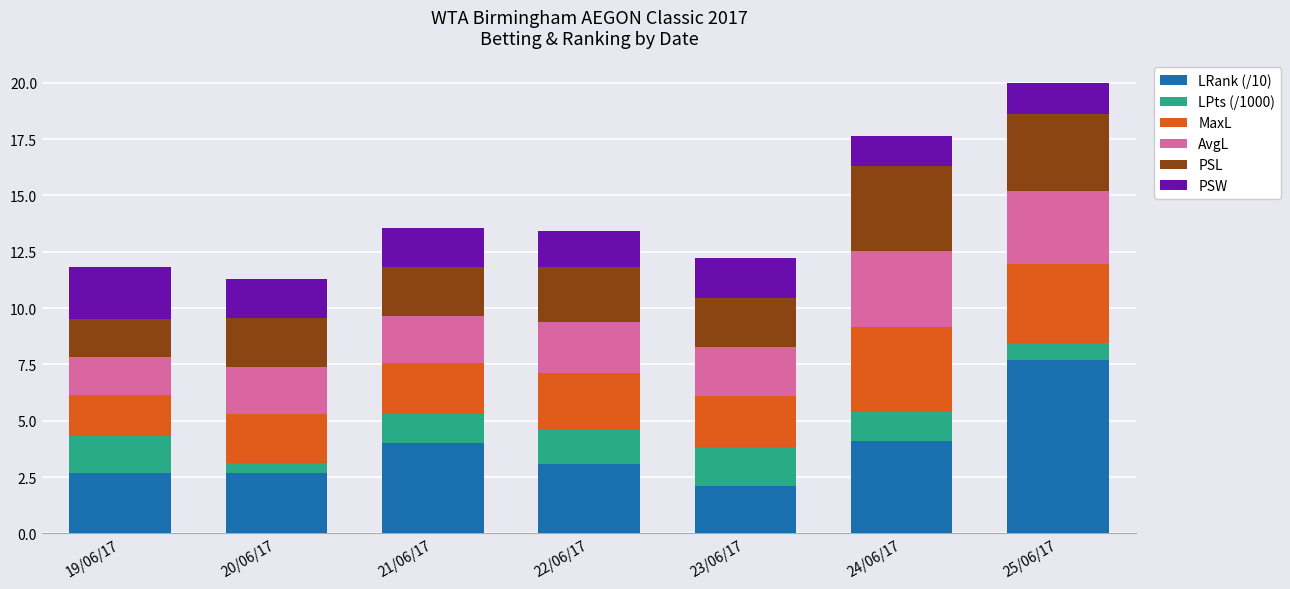

How many distinct data groups are displayed?

6